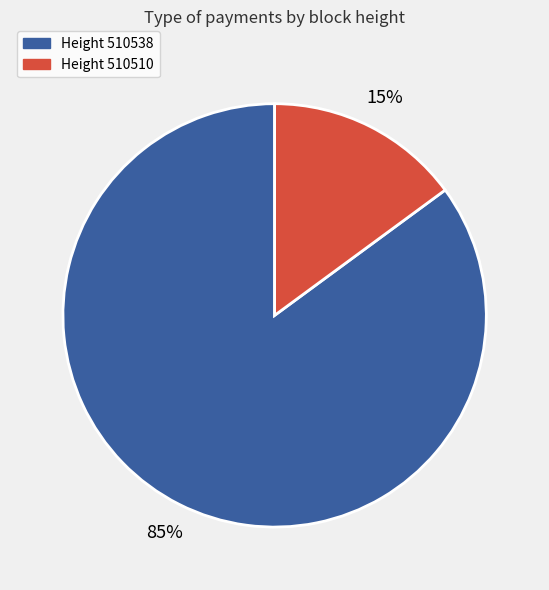

Is the sum of Height 510538 and Height 510510 greater than half?

Yes